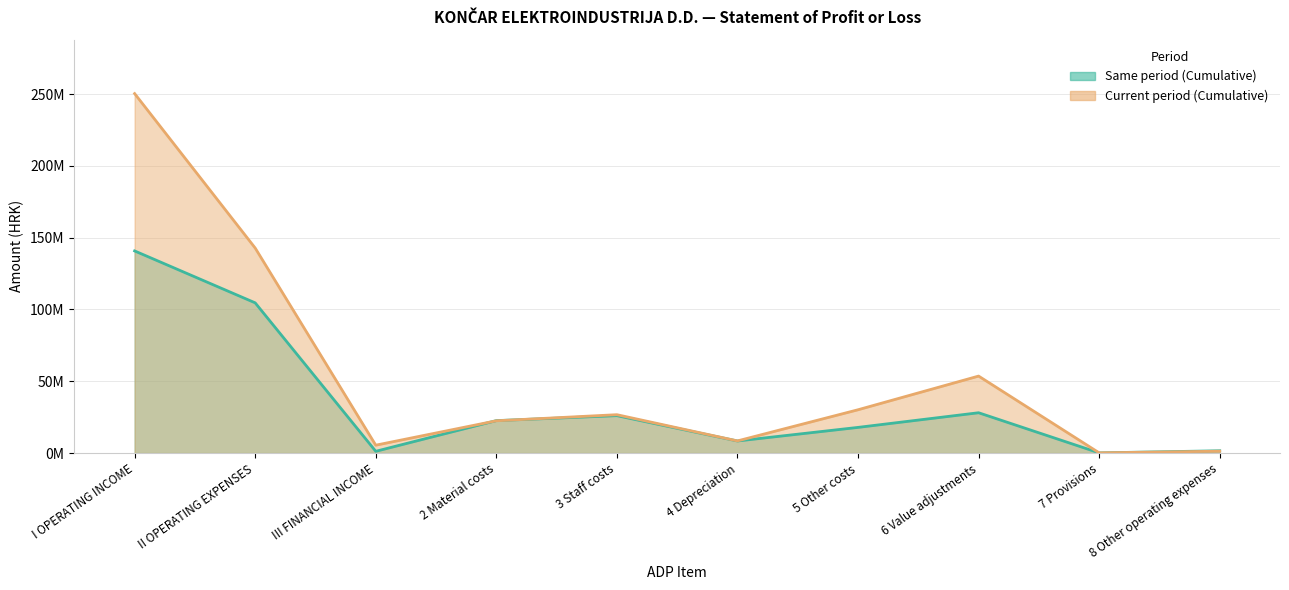

How many intersections are there between Same period (Cumulative) and Current period (Cumulative)?

3